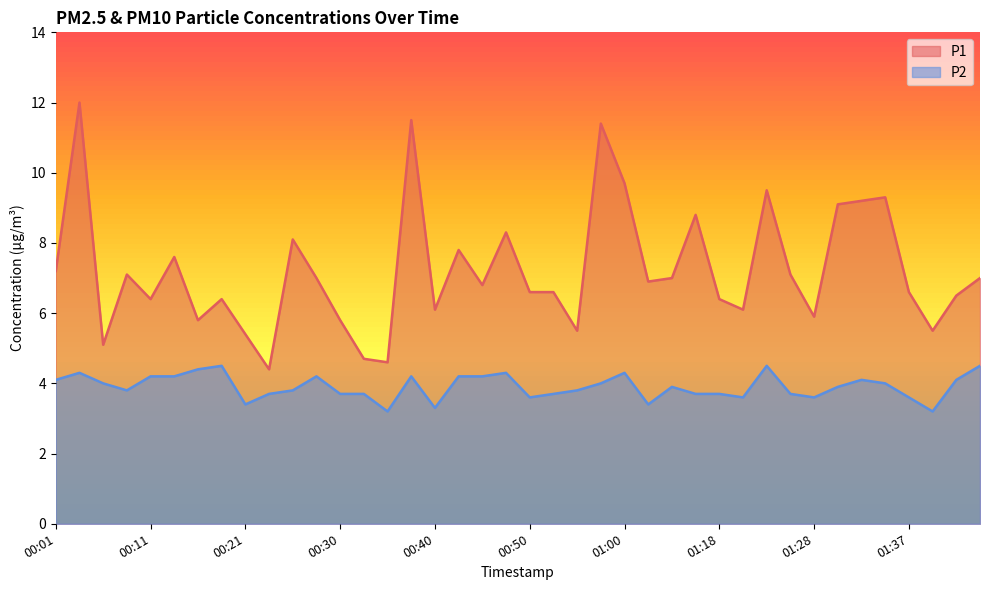

At which category does P2 reach its first local valley?

00:09